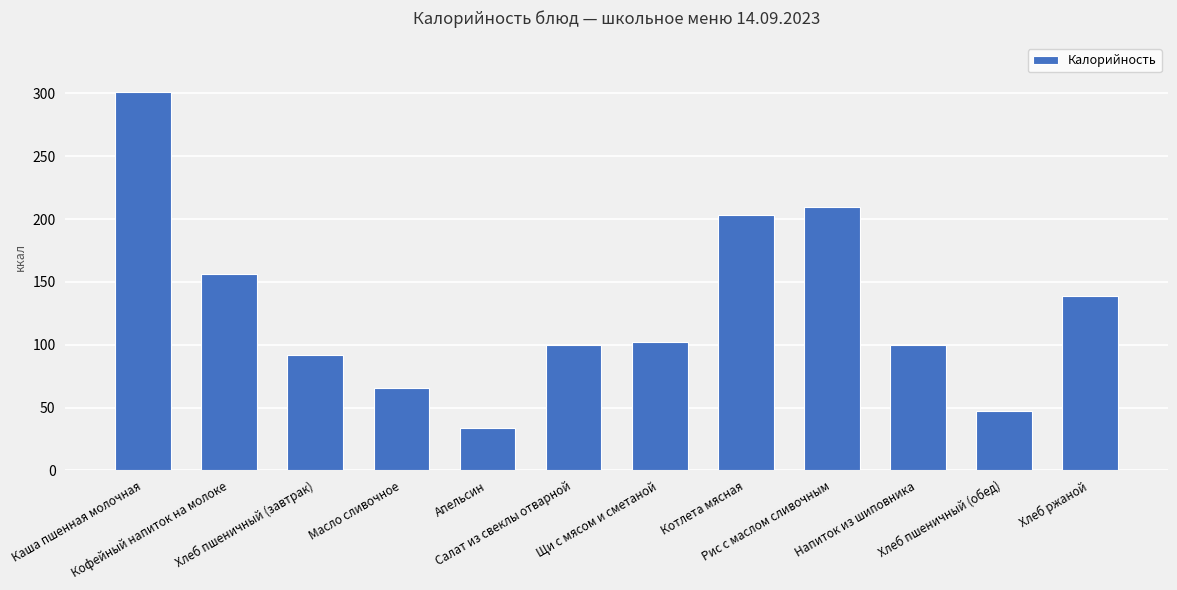

Reading left to right, list all the values displayed in this chart.

Каша пшенная молочная=301	Кофейный напиток на молоке=156	Хлеб пшеничный (завтрак)=92	Масло сливочное=66	Апельсин=34	Салат из свеклы отварной=100	Щи с мясом и сметаной=102	Котлета мясная=203	Рис с маслом сливочным=210	Напиток из шиповника=100	Хлеб пшеничный (обед)=47	Хлеб ржаной=139